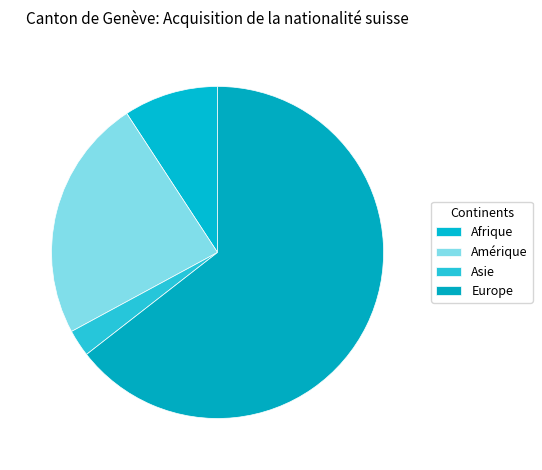

Is Europe the majority of the pie?

Yes